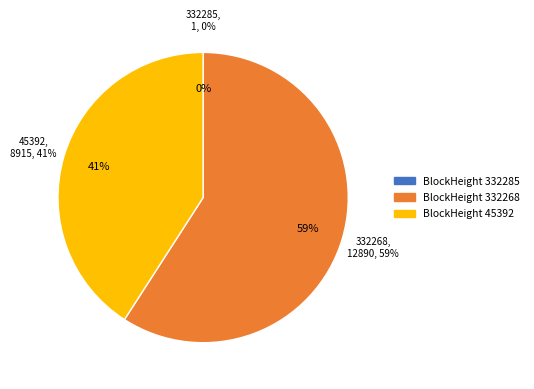

Is there a majority slice in this chart?

Yes